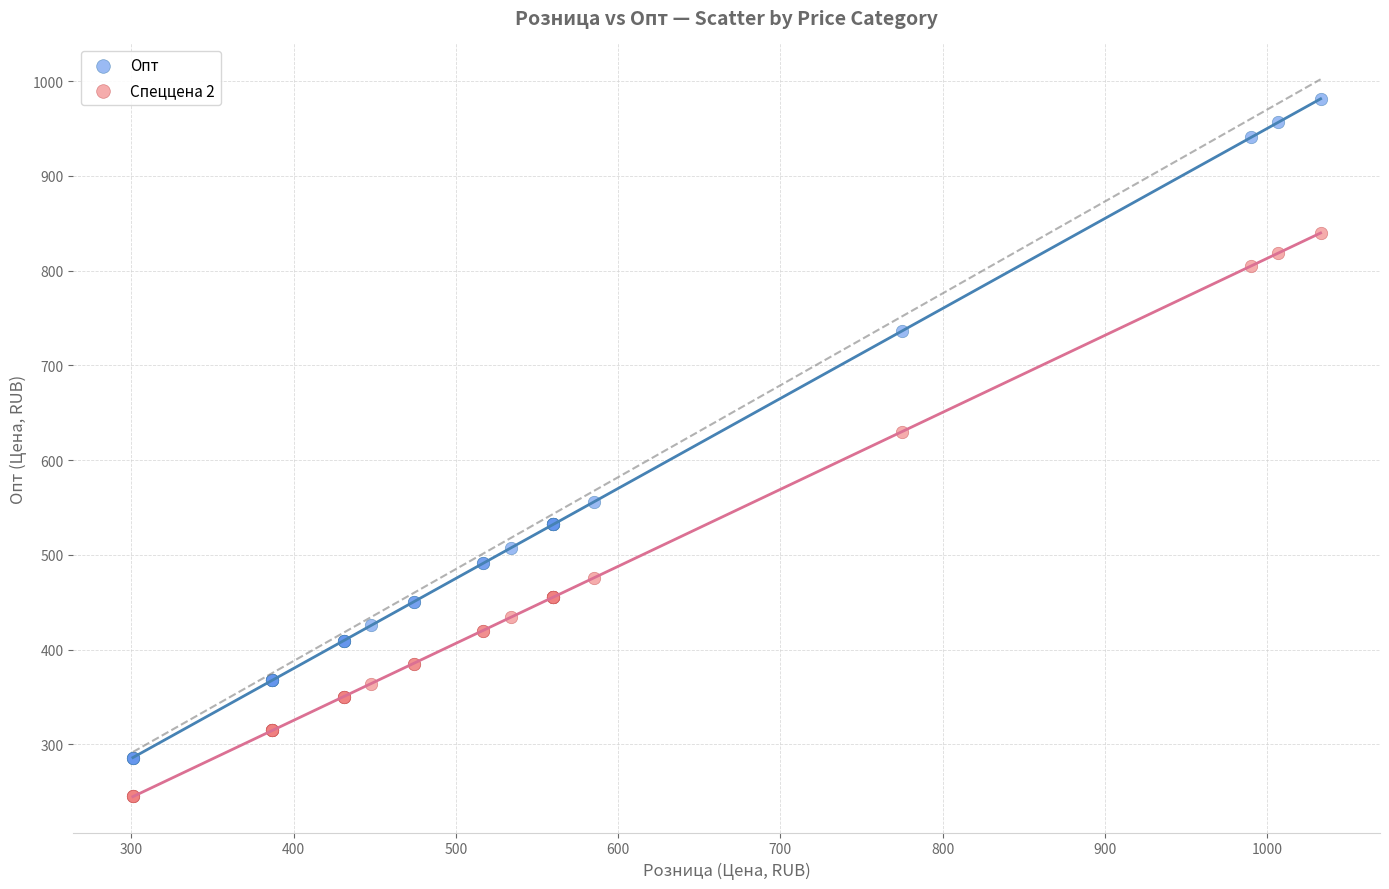

Which series contains the highest Y value?

Опт